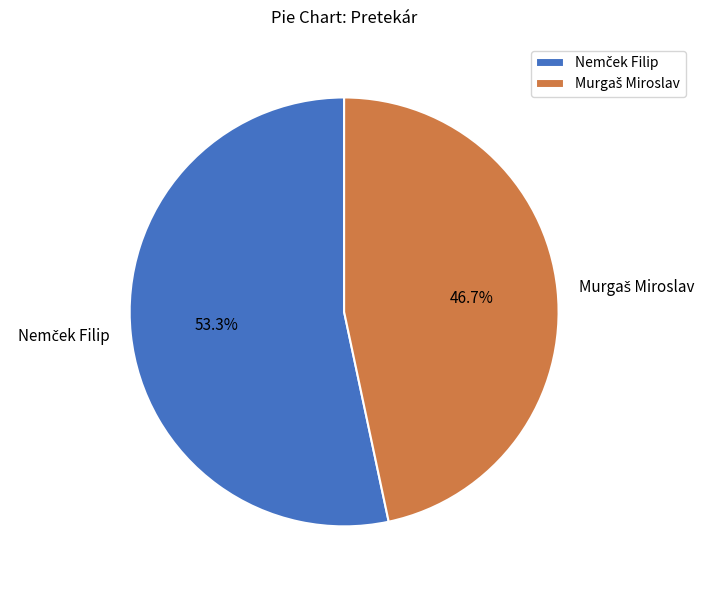

Is there any slice that represents more than half of the pie?

Yes